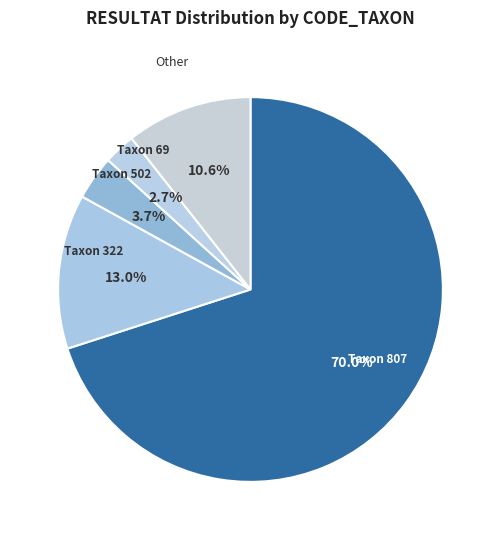

Which has a higher value, Taxon 322 or Other?

Taxon 322